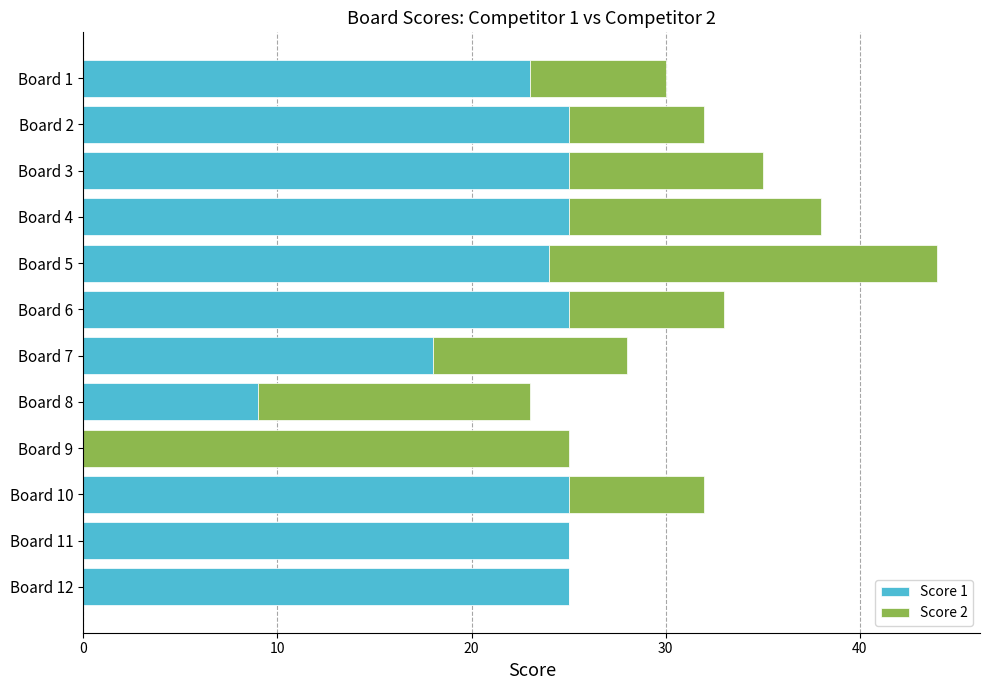

What is the maximum value for Score 1?

25